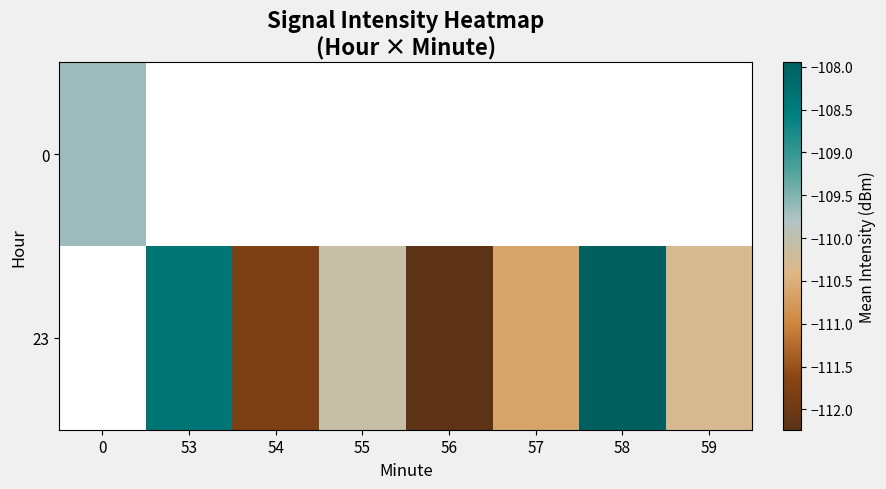

How many values in 0 are below zero?

1